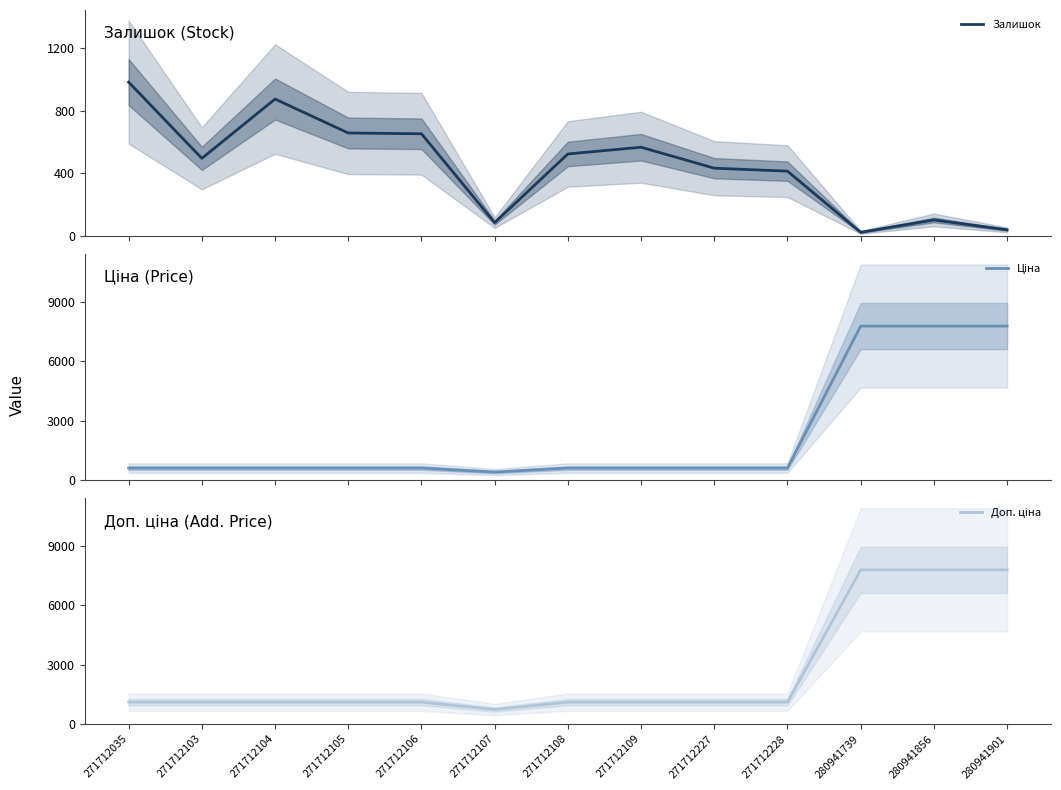

Rank the series by their average value, from lowest to highest.

Залишок, Ціна, Доп. ціна